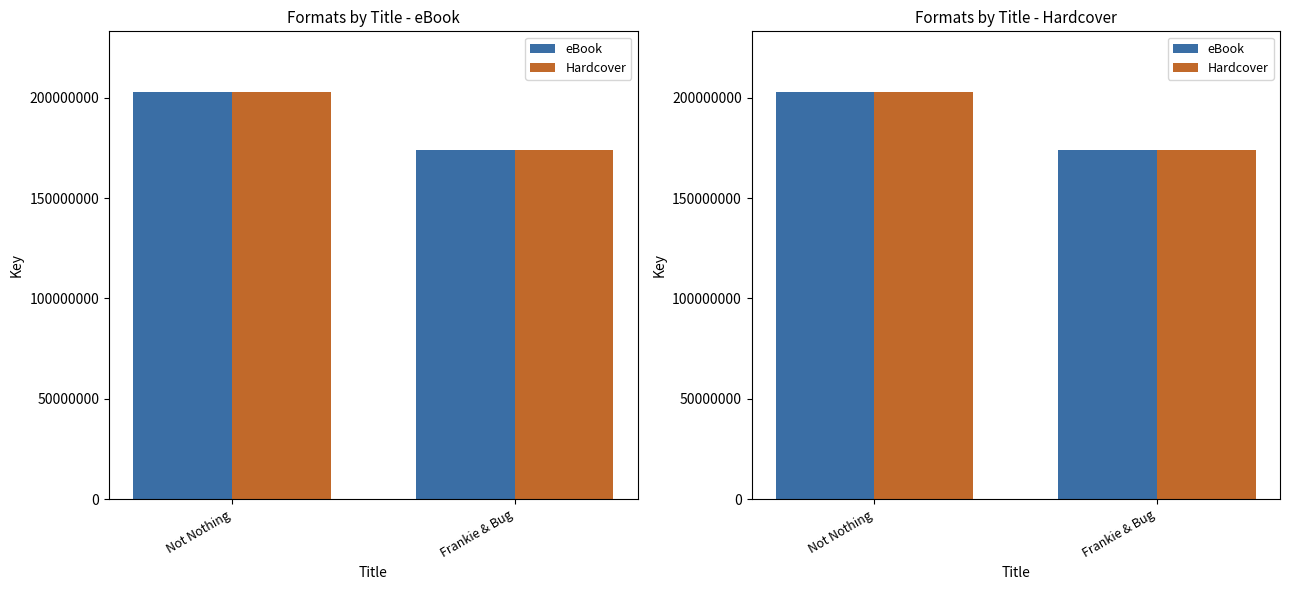

Between Not Nothing and Frankie & Bug, which series saw the biggest shift?

eBook